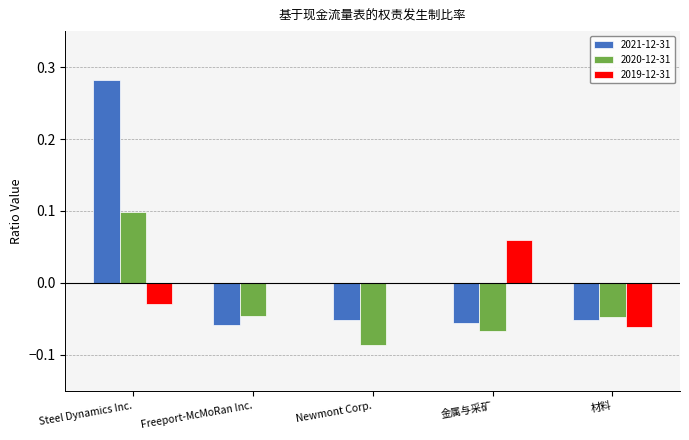

At which category is the sum across all series the highest?

Steel Dynamics Inc.